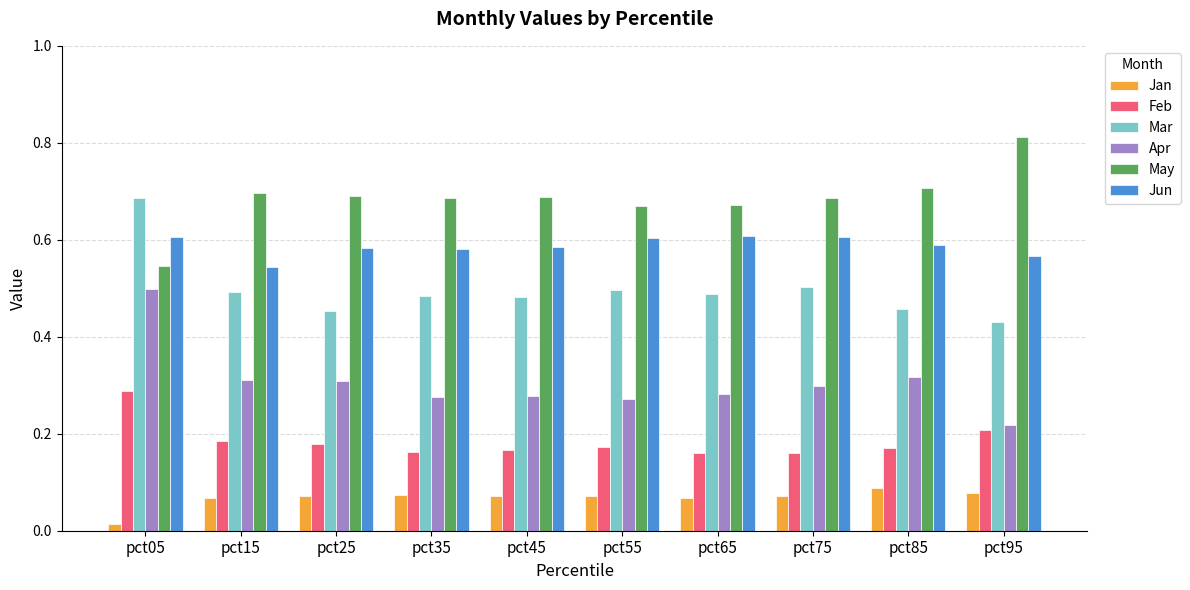

Is it true that May equals 0.7 at pct15?

True